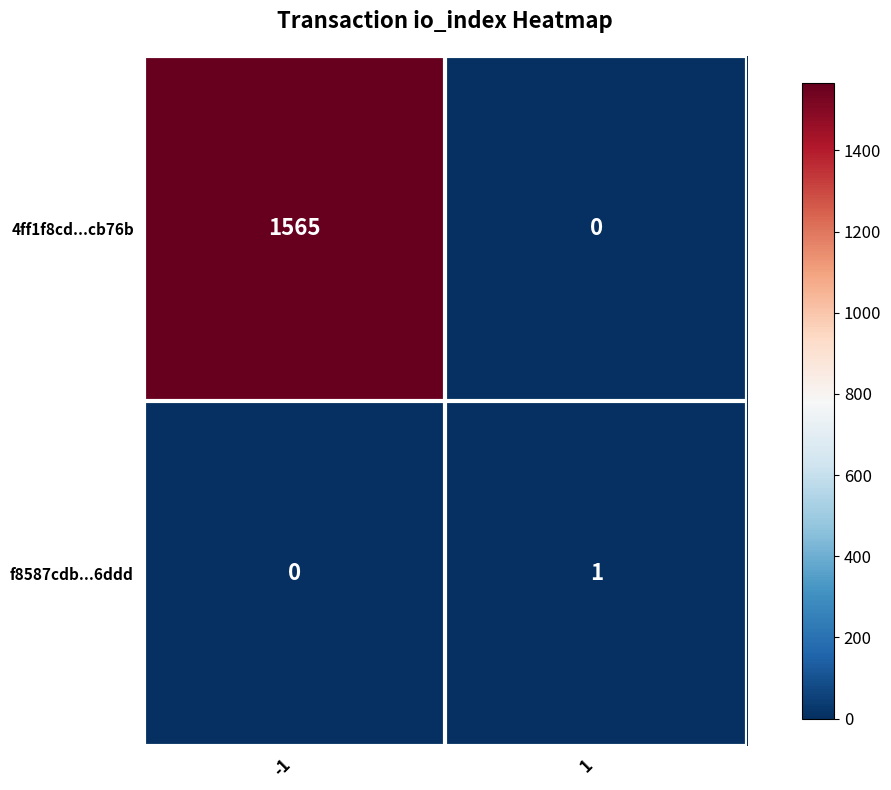

What is the total value across all series at -1?

1565